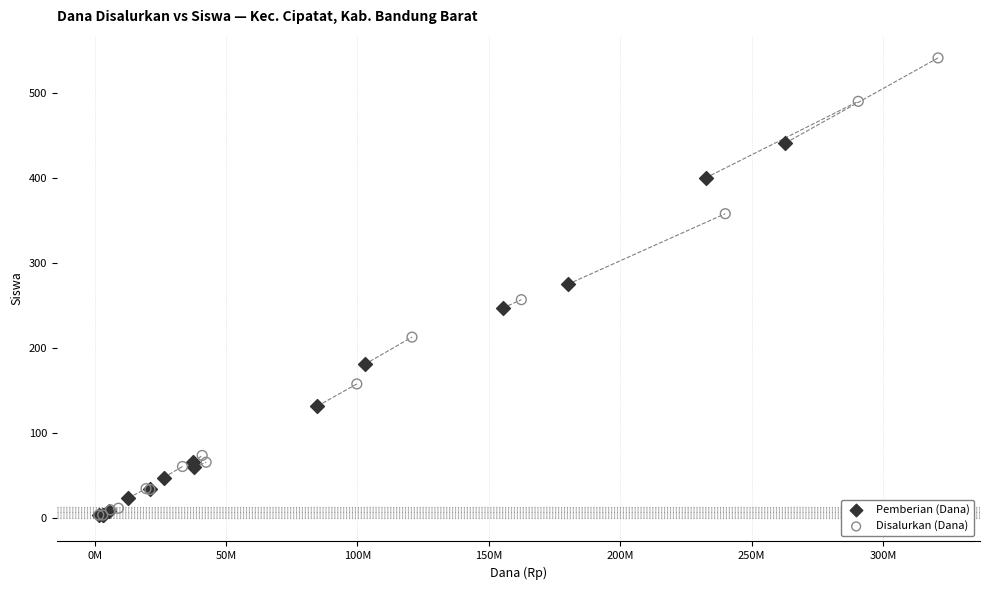

Which series contains the highest Y value?

Disalurkan (Dana)